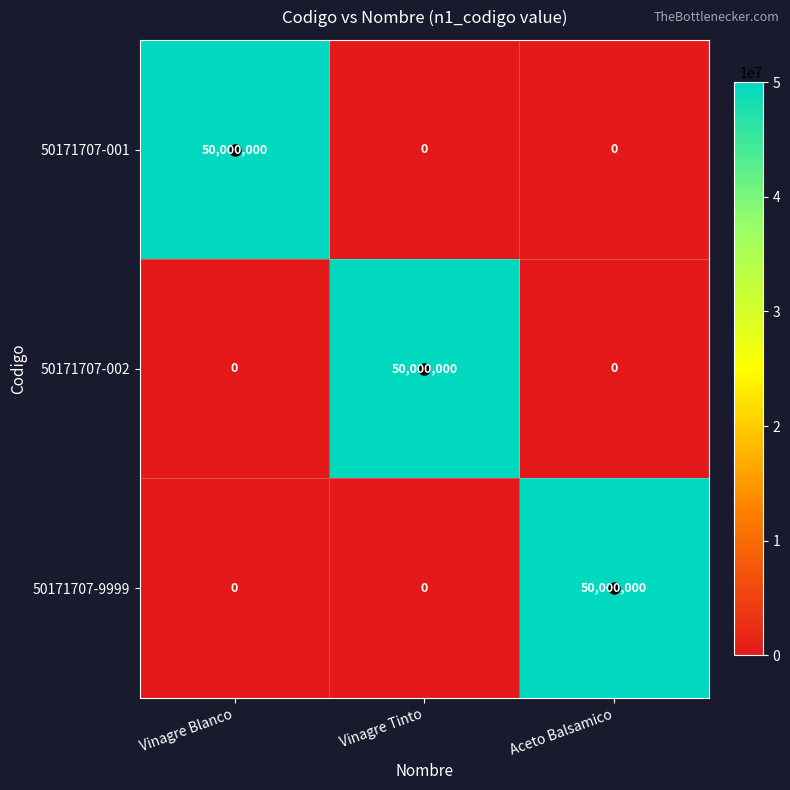

Which category has the highest value in the 50171707-9999 series?

Aceto Balsamico